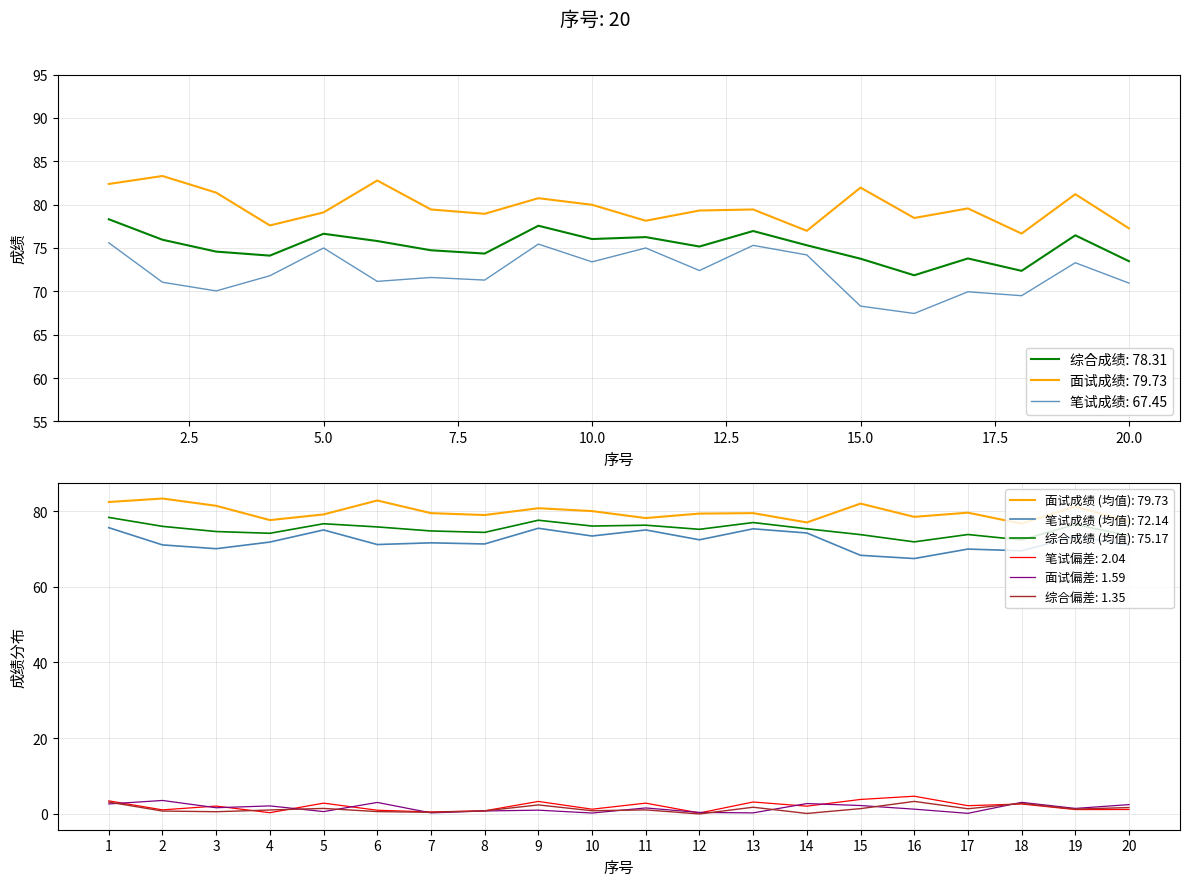

Does the chart have visible grid lines?

Yes